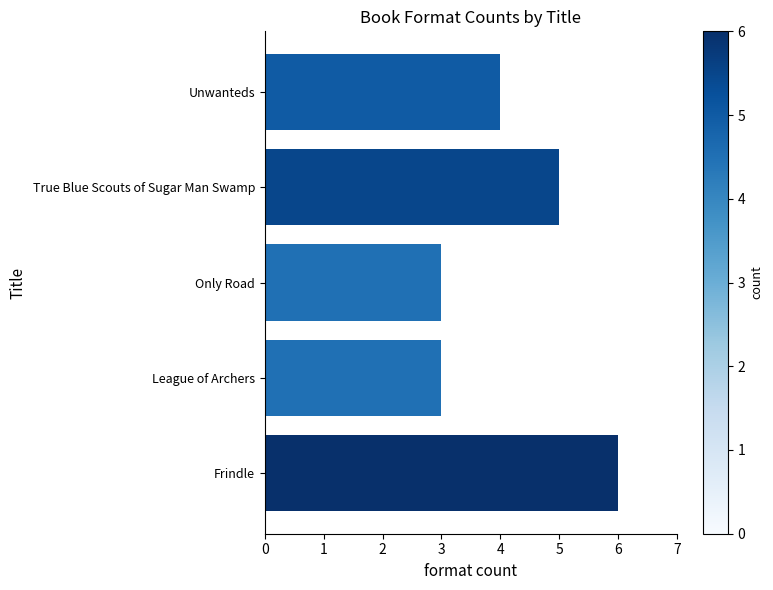

What is the average value?

4